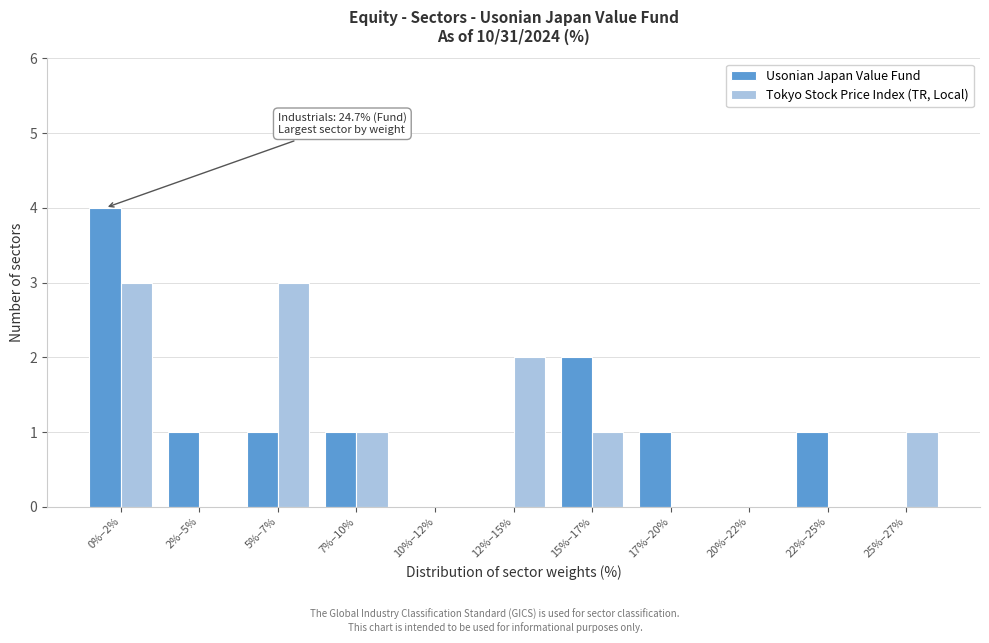

Reading left to right, list all the values displayed in this chart.

Usonian Japan Value Fund: 0%–2%=4	2%–5%=1	5%–7%=1	7%–10%=1	10%–12%=0	12%–15%=0	15%–17%=2	17%–20%=1	20%–22%=0	22%–25%=1	25%–27%=0
Tokyo Stock Price Index (TR, Local): 0%–2%=3	2%–5%=0	5%–7%=3	7%–10%=1	10%–12%=0	12%–15%=2	15%–17%=1	17%–20%=0	20%–22%=0	22%–25%=0	25%–27%=1